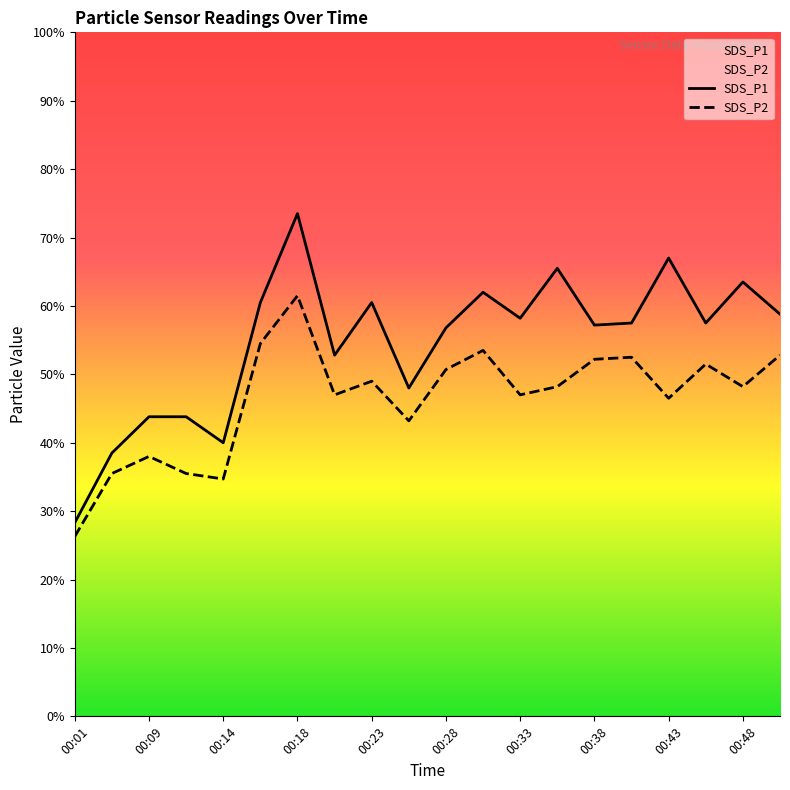

What is the sum of the SDS_P1 values at 00:38 and 00:21?

11.0